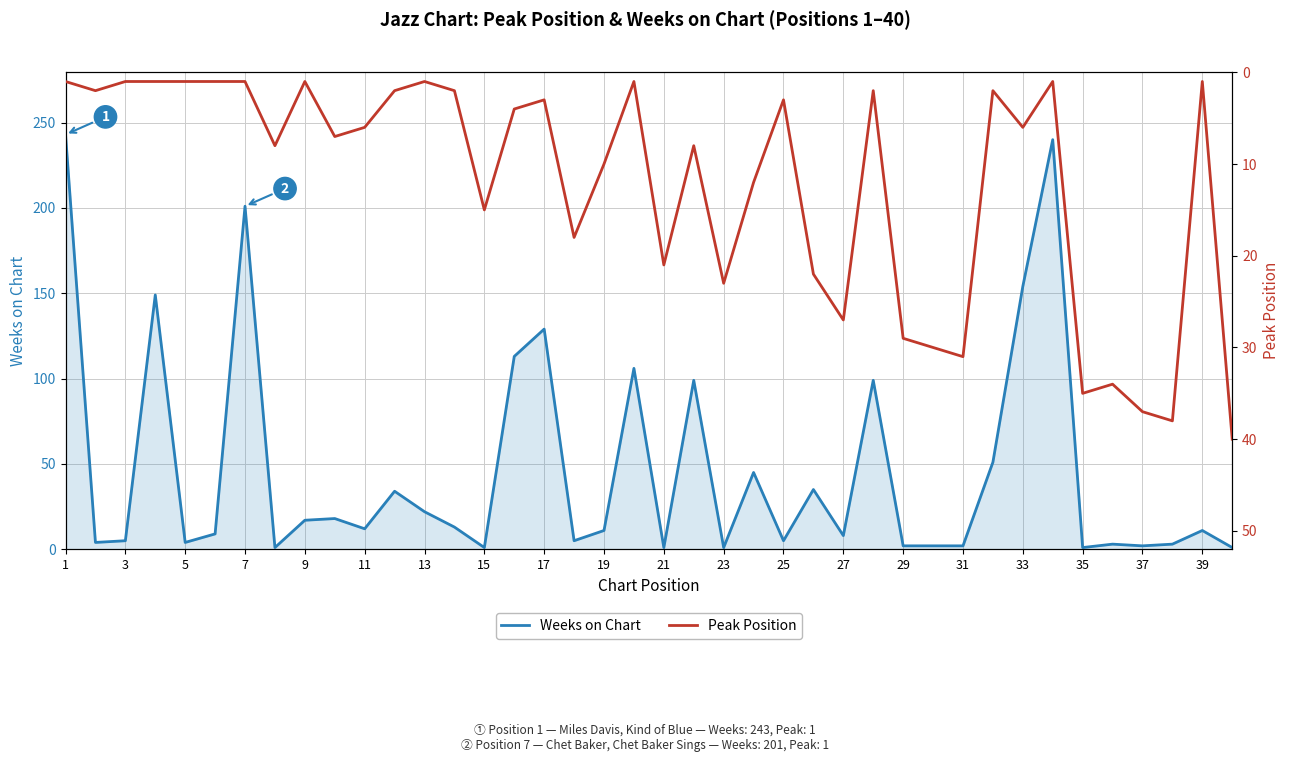

The value of Weeks on Chart at 17 is 25. True or false?

False